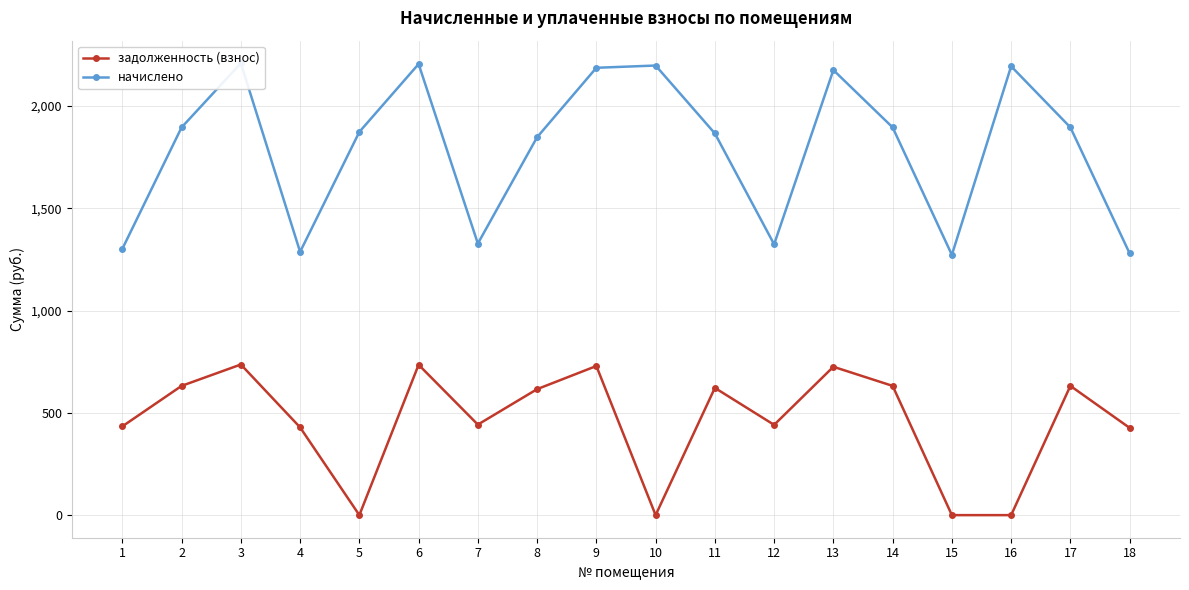

Reading left to right, list all the values displayed in this chart.

задолженность (взнос): 433.8	631.7	736.2	428.9	0.0	734.9	442.4	615.7	728.8	0.0	621.9	441.2	725.1	631.7	0.0	0.0	631.7	426.5
начислено: 1301.5	1895.1	2208.5	1286.8	1873.0	2204.8	1327.3	1847.2	2186.4	2197.4	1865.6	1323.6	2175.3	1895.1	1272.0	2193.8	1895.1	1279.4